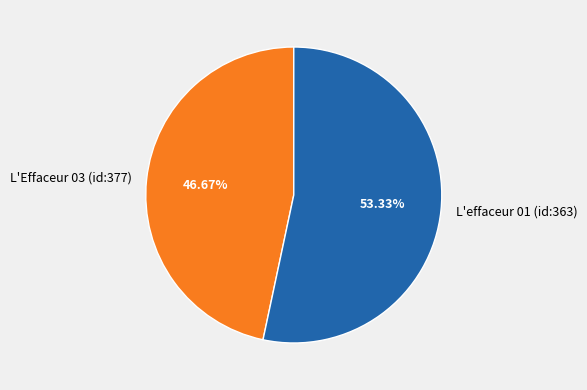

Is there any slice that represents more than half of the pie?

Yes